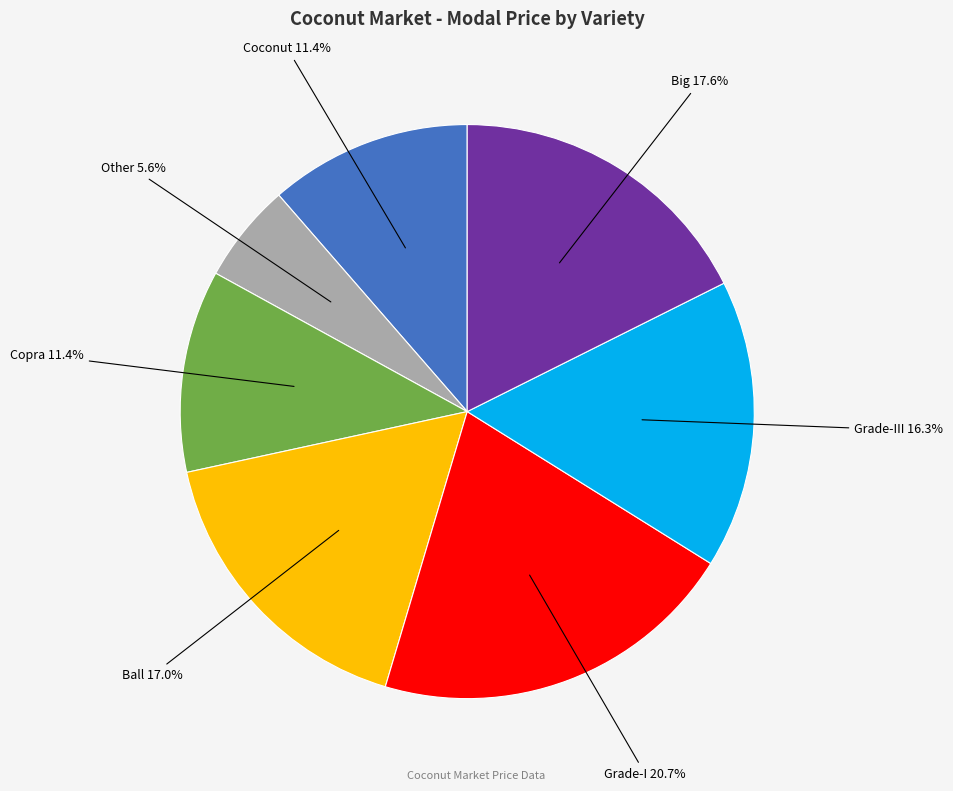

Is there any slice that represents more than half of the pie?

No